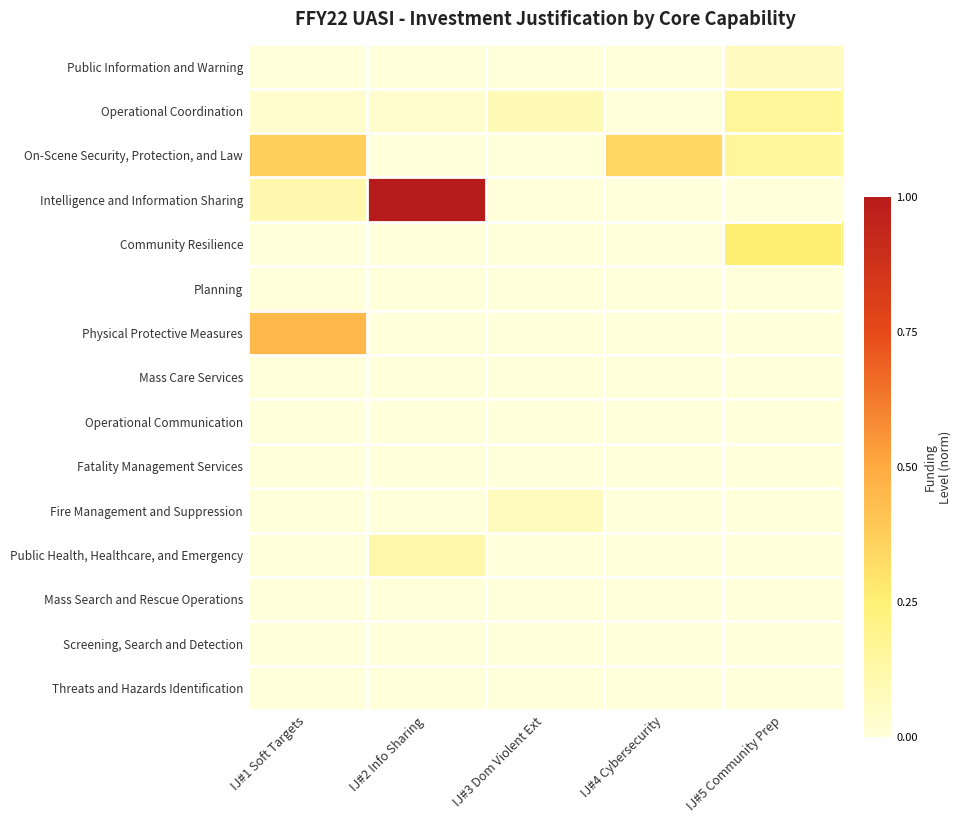

Count the number of data series in this chart.

15